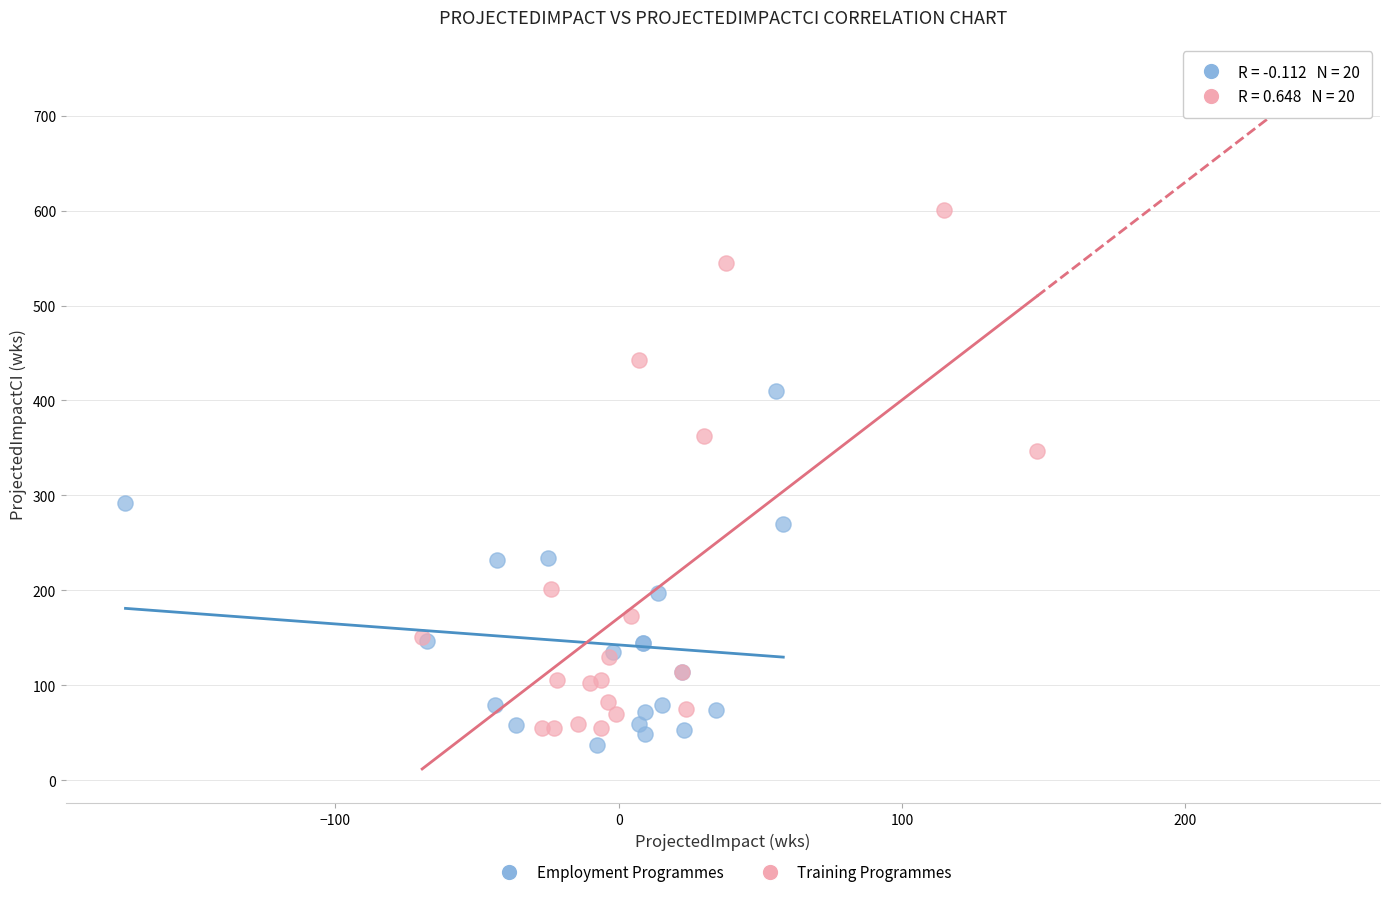

What are all the series names shown in the legend?

Employment Programmes, Training Programmes